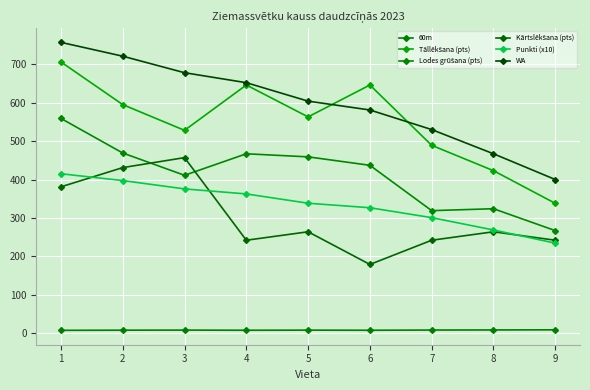

Where is 60m nearest to the value 8?

5